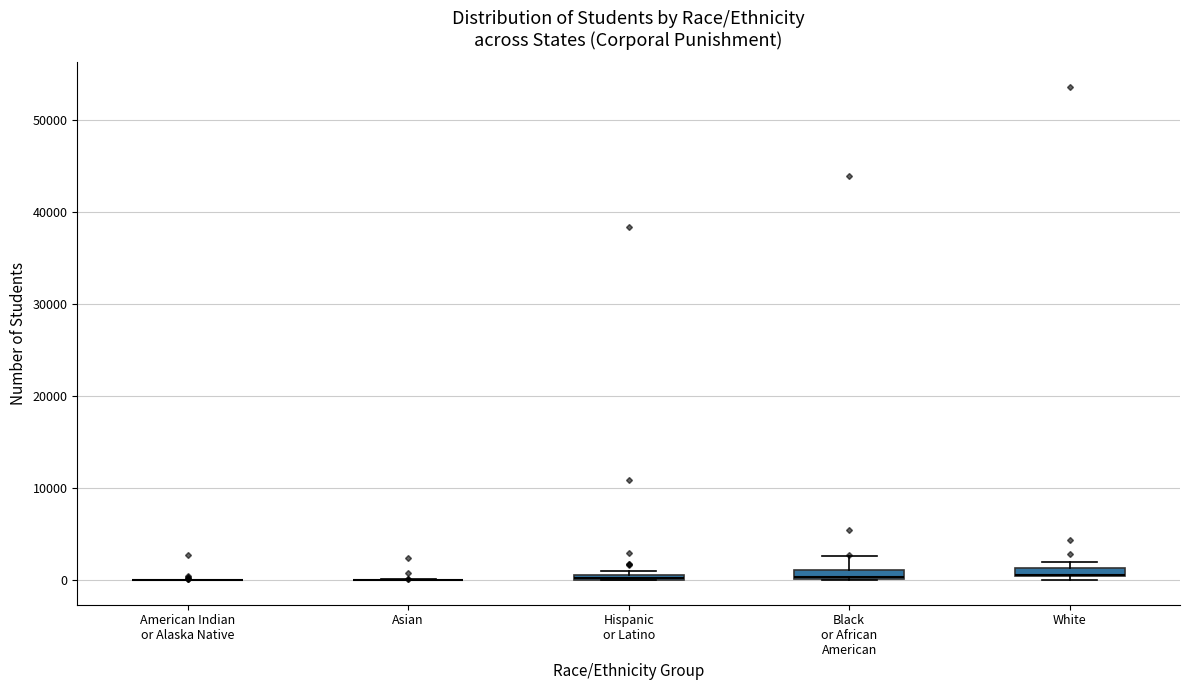

Where is the lower edge of the box for Black or African American on the y-axis? The values are not printed on the chart, so give them approximately, as read against the axis.

0